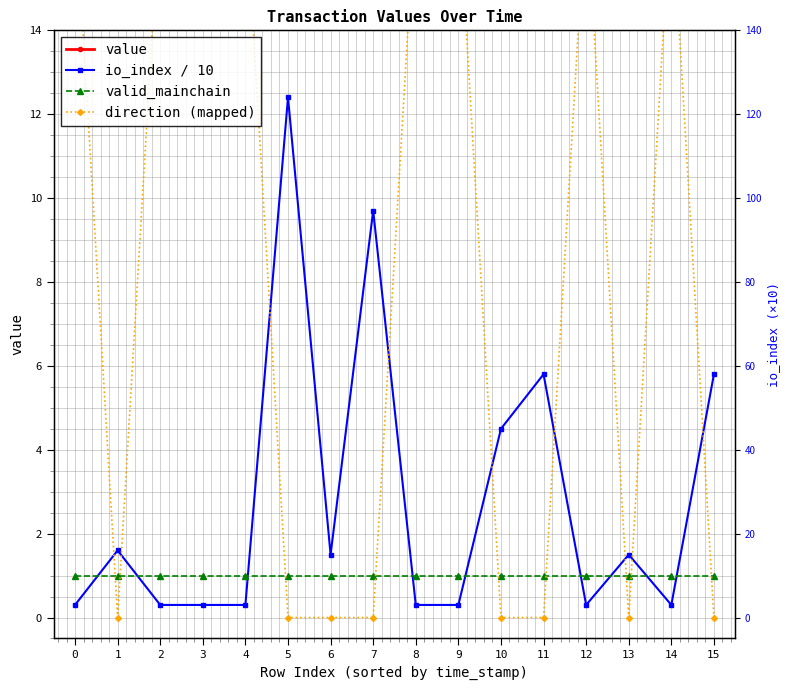

Which series ends up on top after the final intersection of direction (mapped) and valid_mainchain?

valid_mainchain